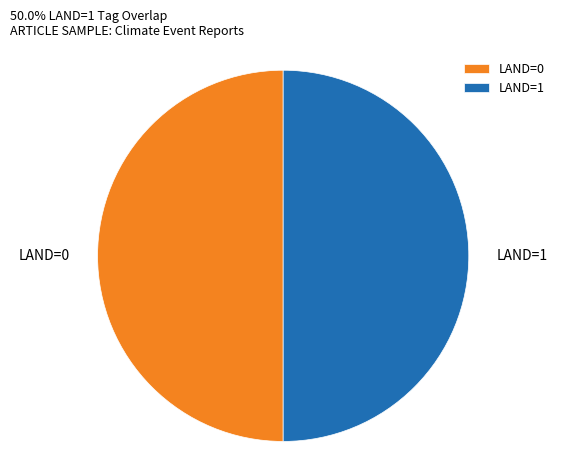

True or false: LAND=0 accounts for 57% of the total.

False